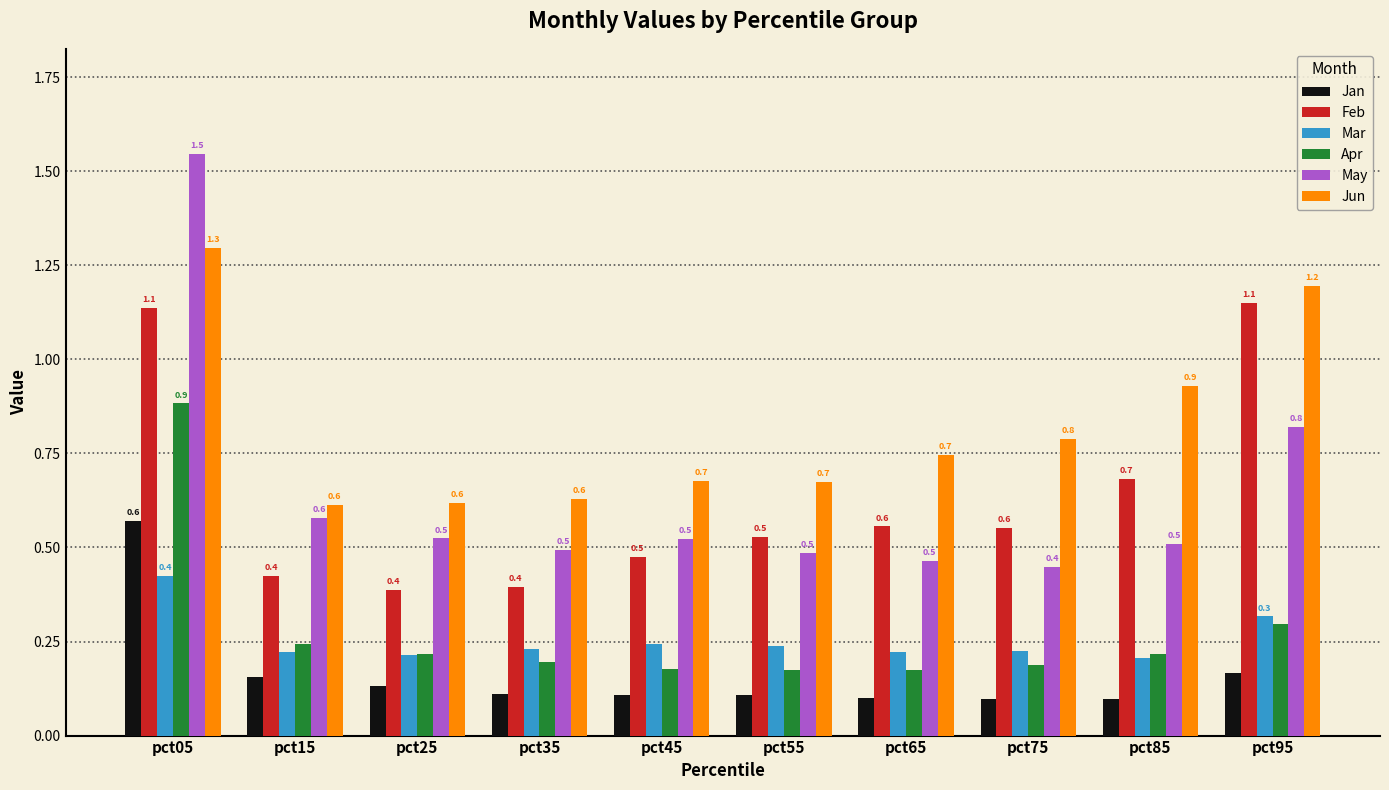

What is the total value across all series at pct65?

2.3